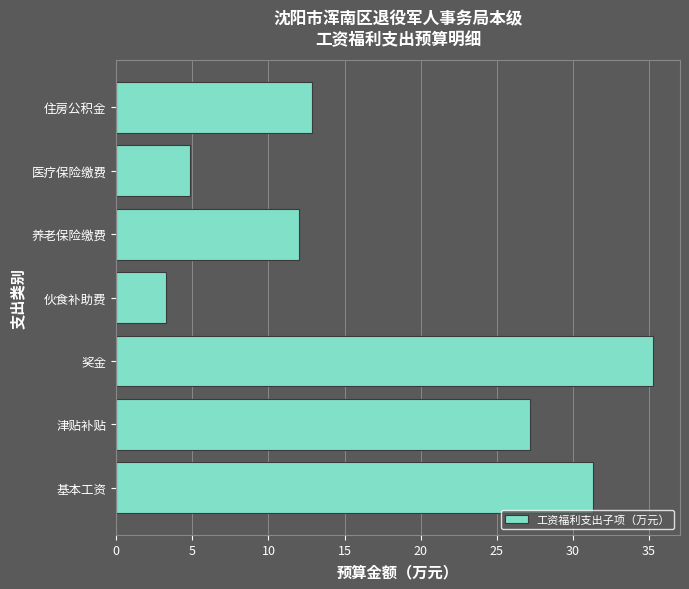

List the labels in order of value, smallest first.

伙食补助费, 医疗保险缴费, 养老保险缴费, 住房公积金, 津贴补贴, 基本工资, 奖金